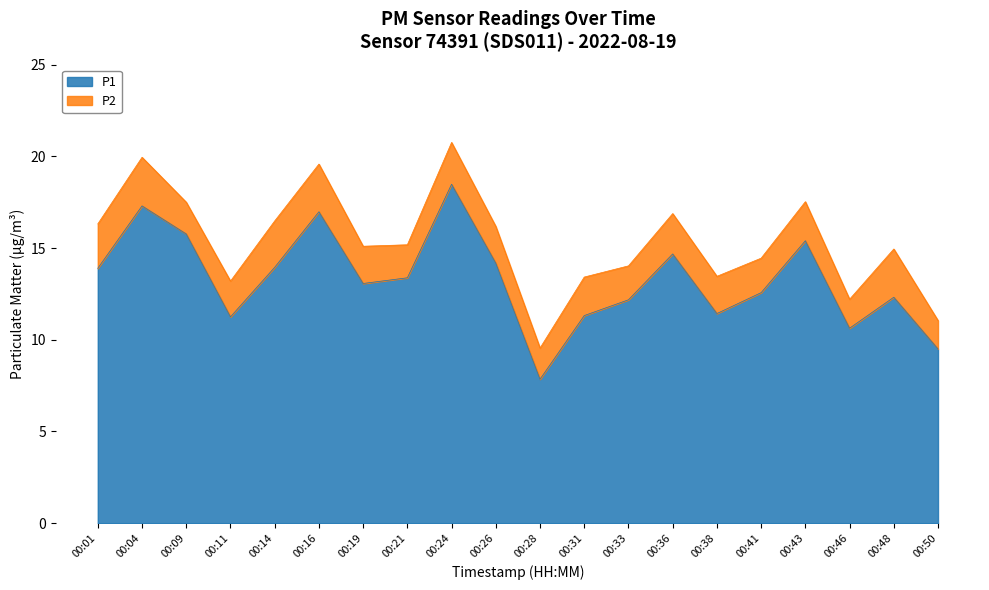

How many lines are shown in the chart?

2